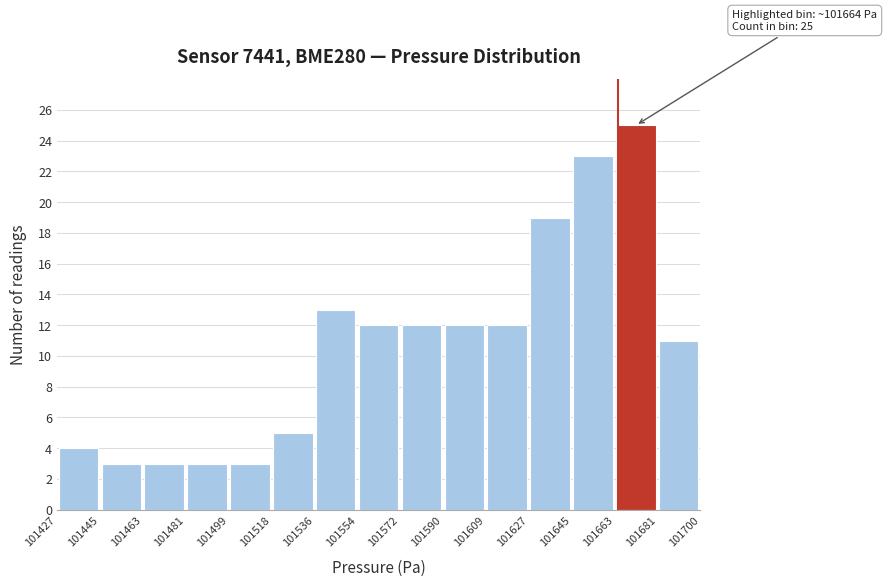

Over which range of the x-axis is the bar tallest?

101663 to 101681